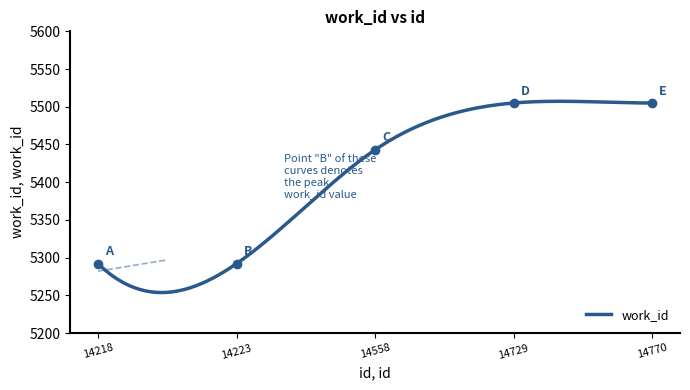

Does the chart display data point markers on the line(s)?

No